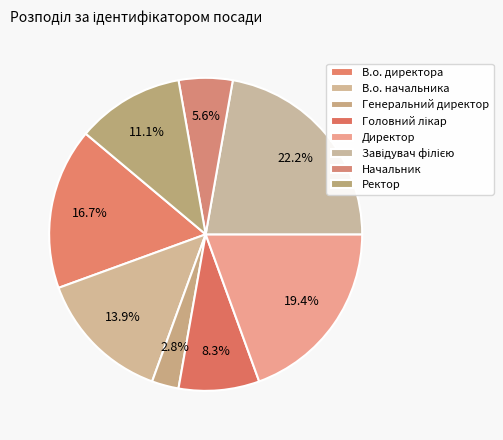

Is Начальник the majority of the pie?

No